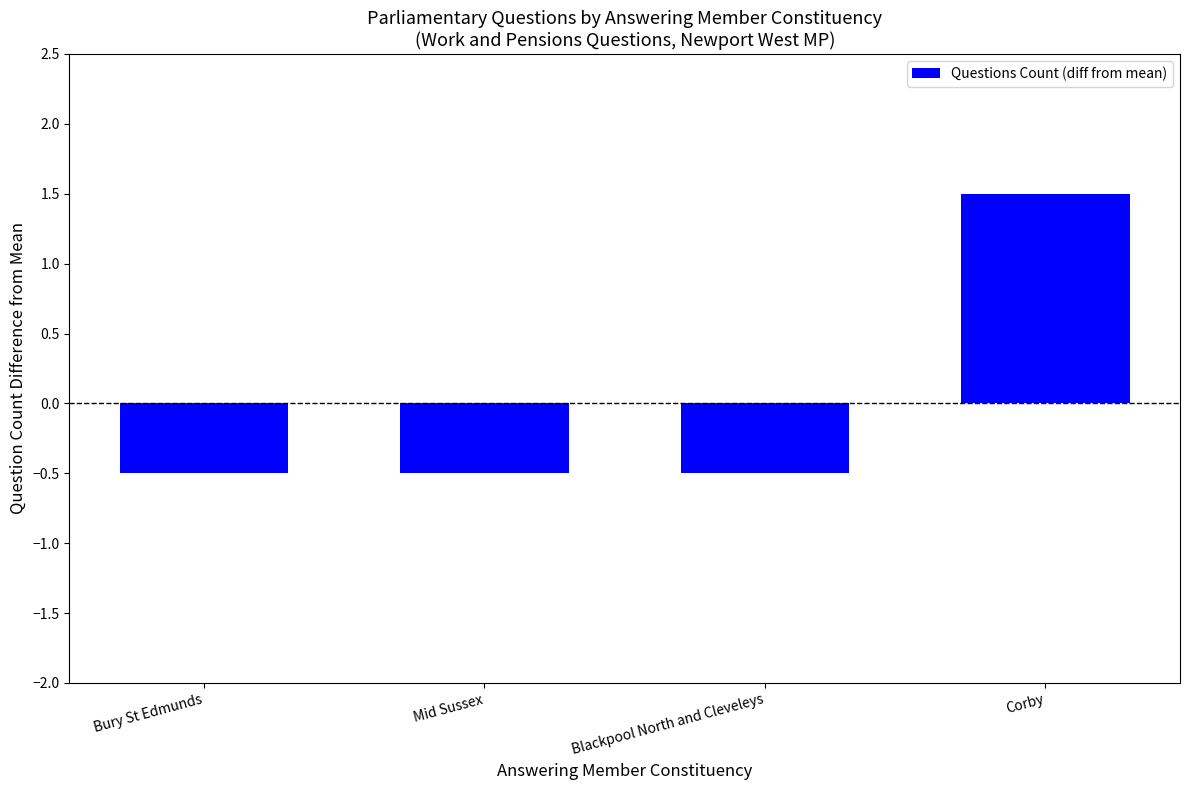

Is it true that the value at Blackpool North and Cleveleys is -0.3?

False